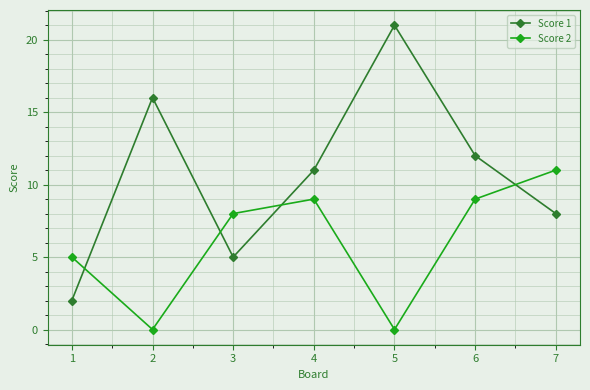

How many series are shown in this chart?

2